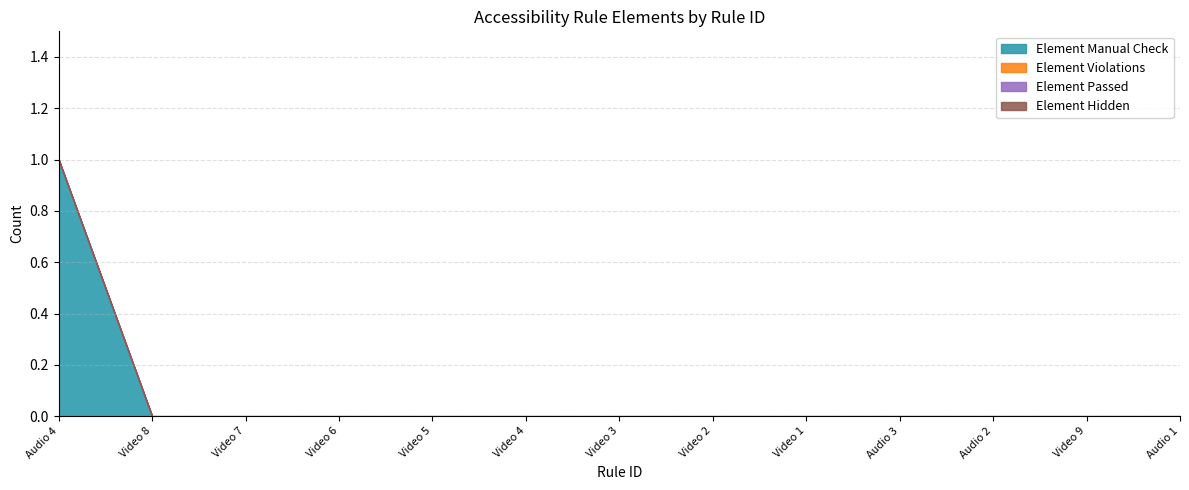

True or false: Element Passed and Element Manual Check intersect in this chart.

False